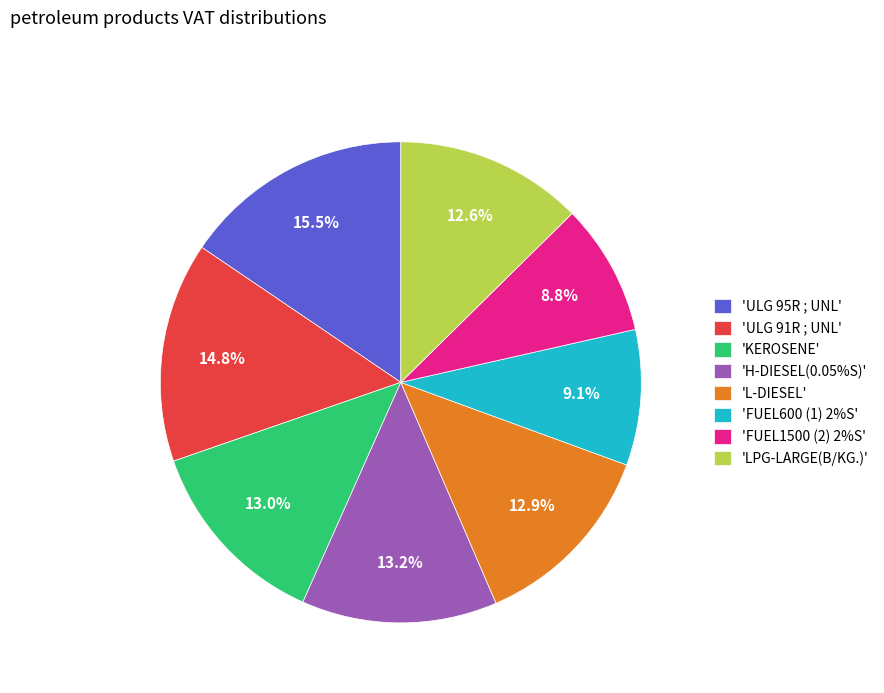

Which slice is the largest?

'ULG 95R ; UNL'